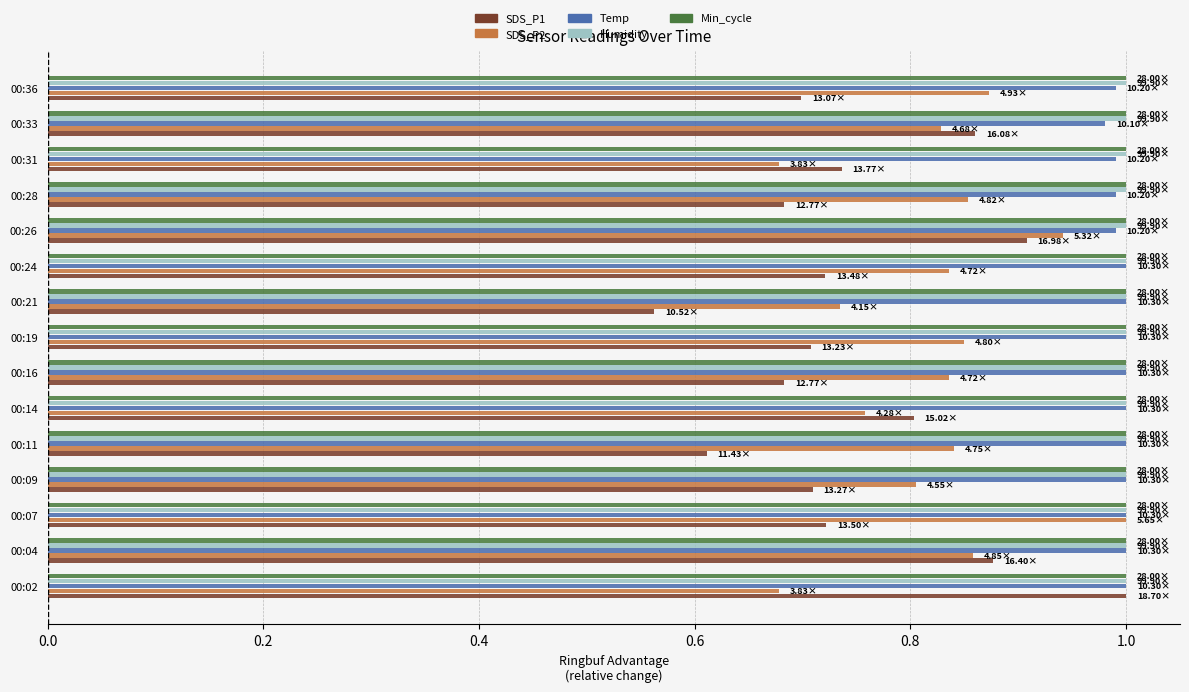

What is the sum of all SDS_P1 values?

11.3